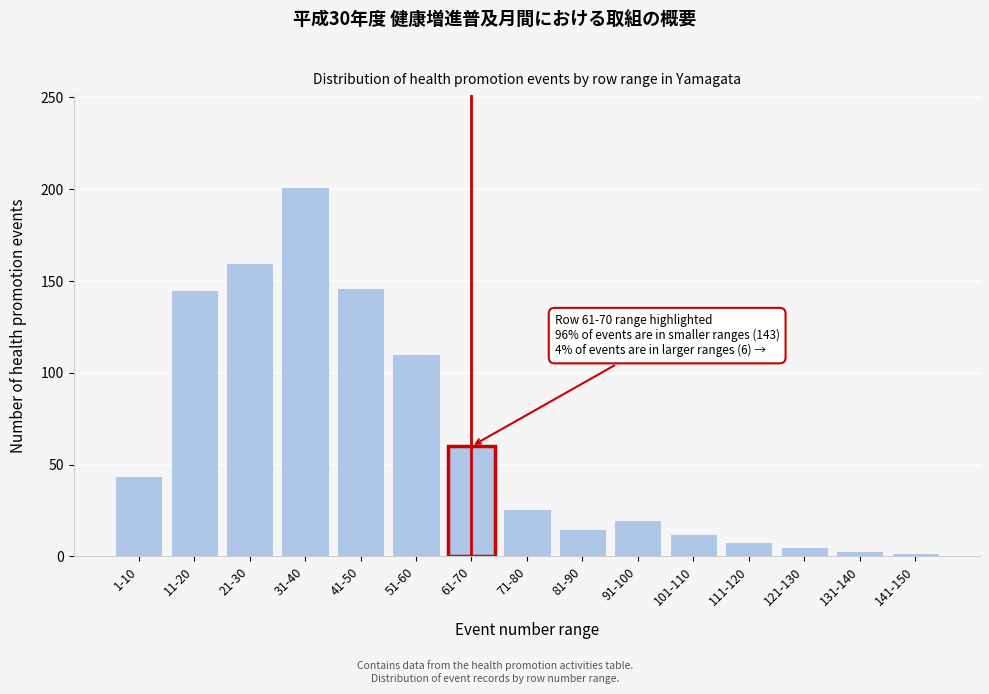

Which has a higher value, 71-80 or 101-110?

71-80